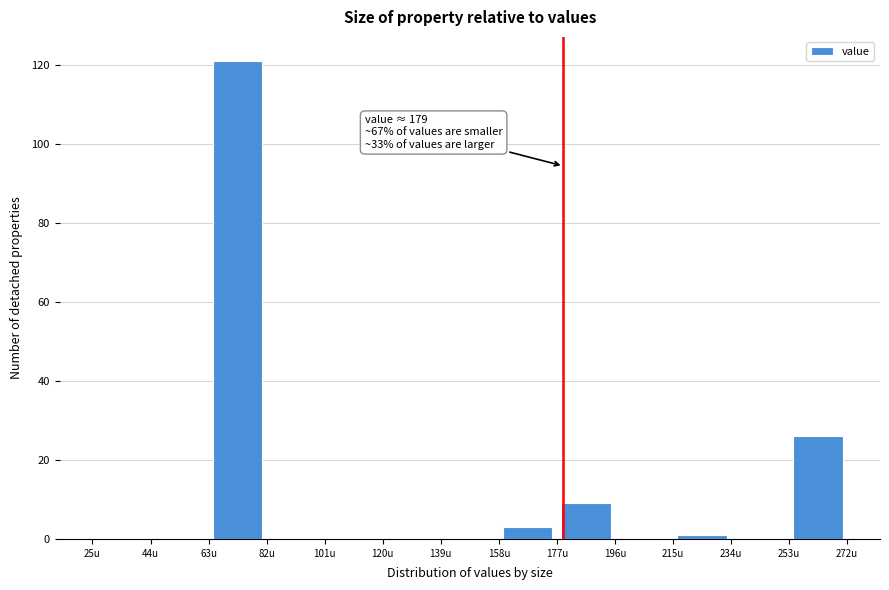

Which range on the x-axis has the tallest bar?

63 to 82